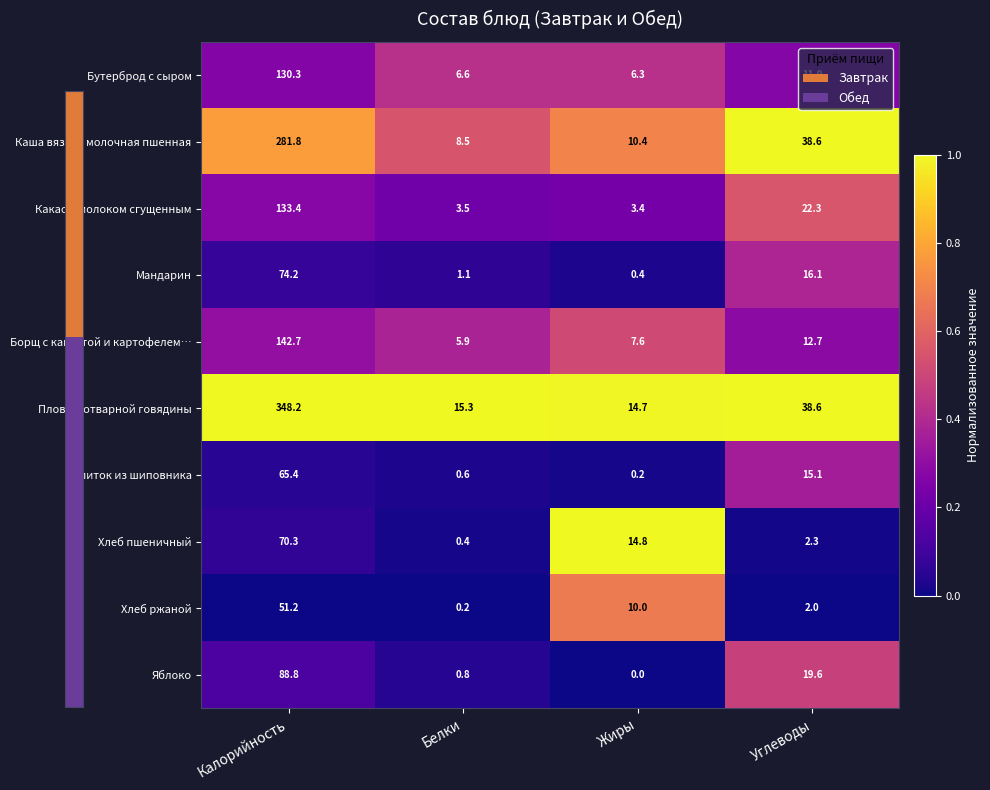

At which category is the sum across all series the highest?

Калорийность